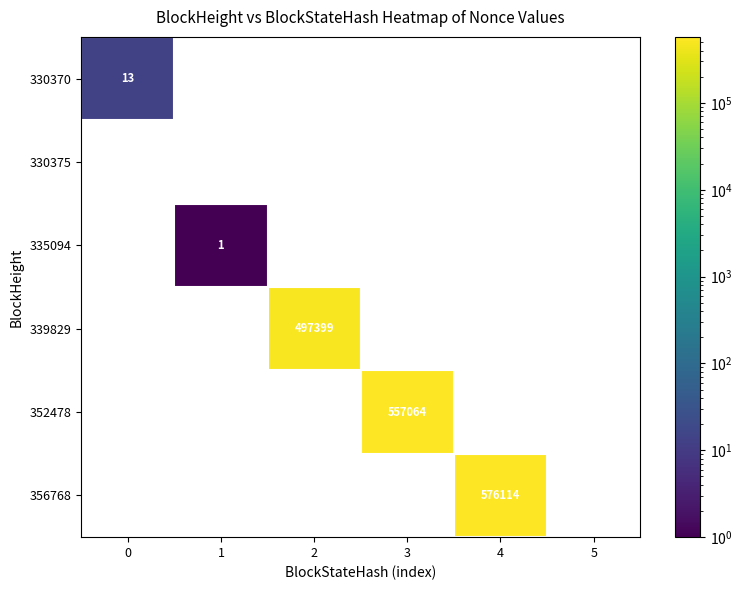

At which category does the chart reach its peak across all series?

4